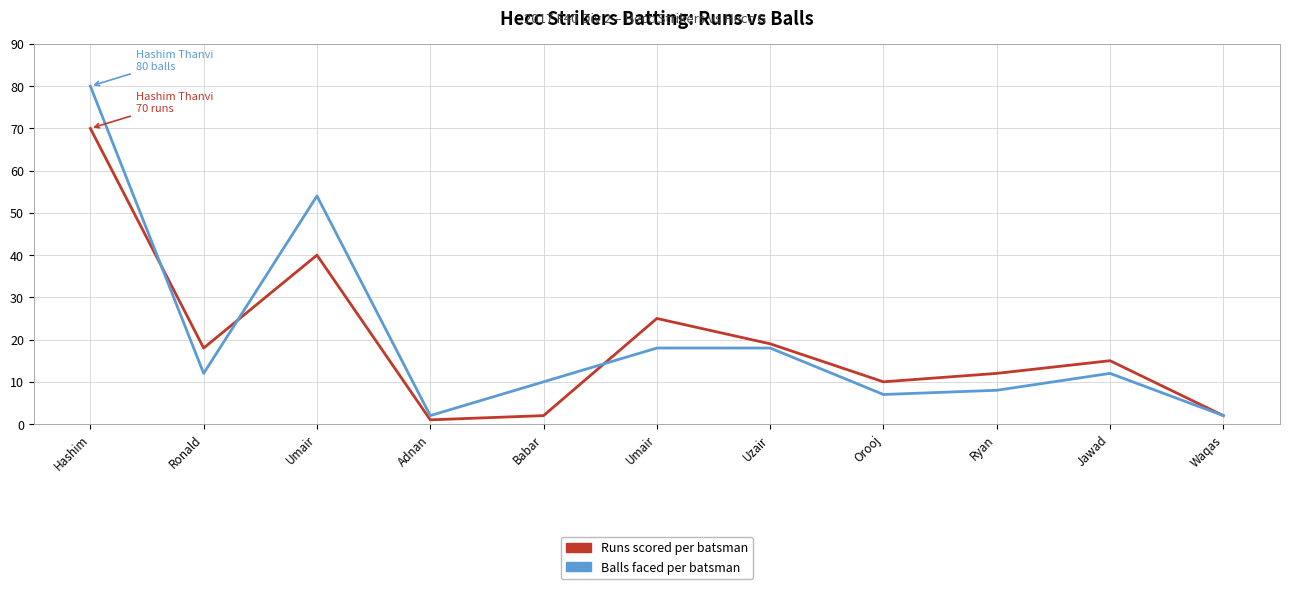

Does the chart have visible grid lines?

Yes